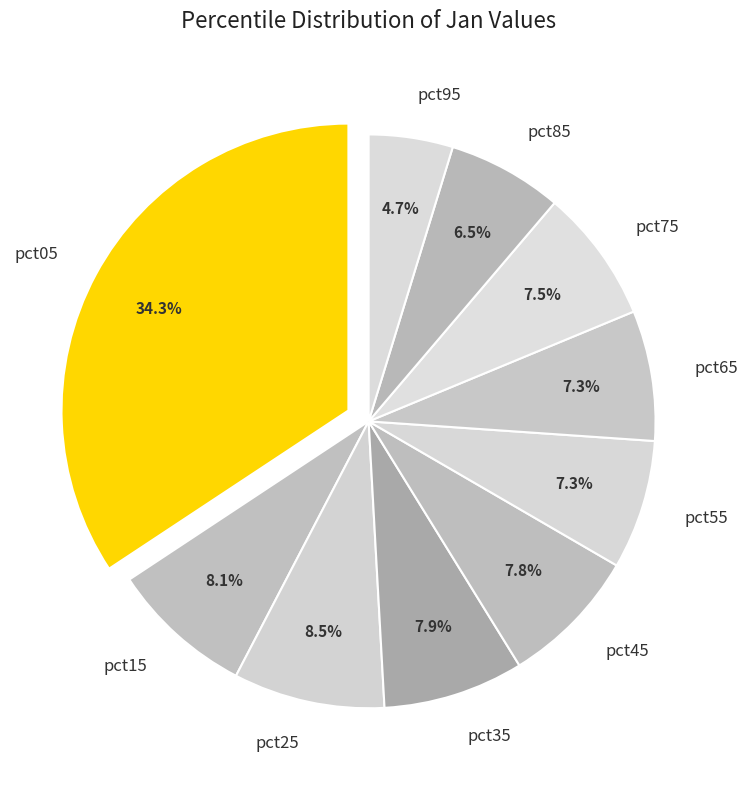

What portion of the pie excludes pct45?

92.2%